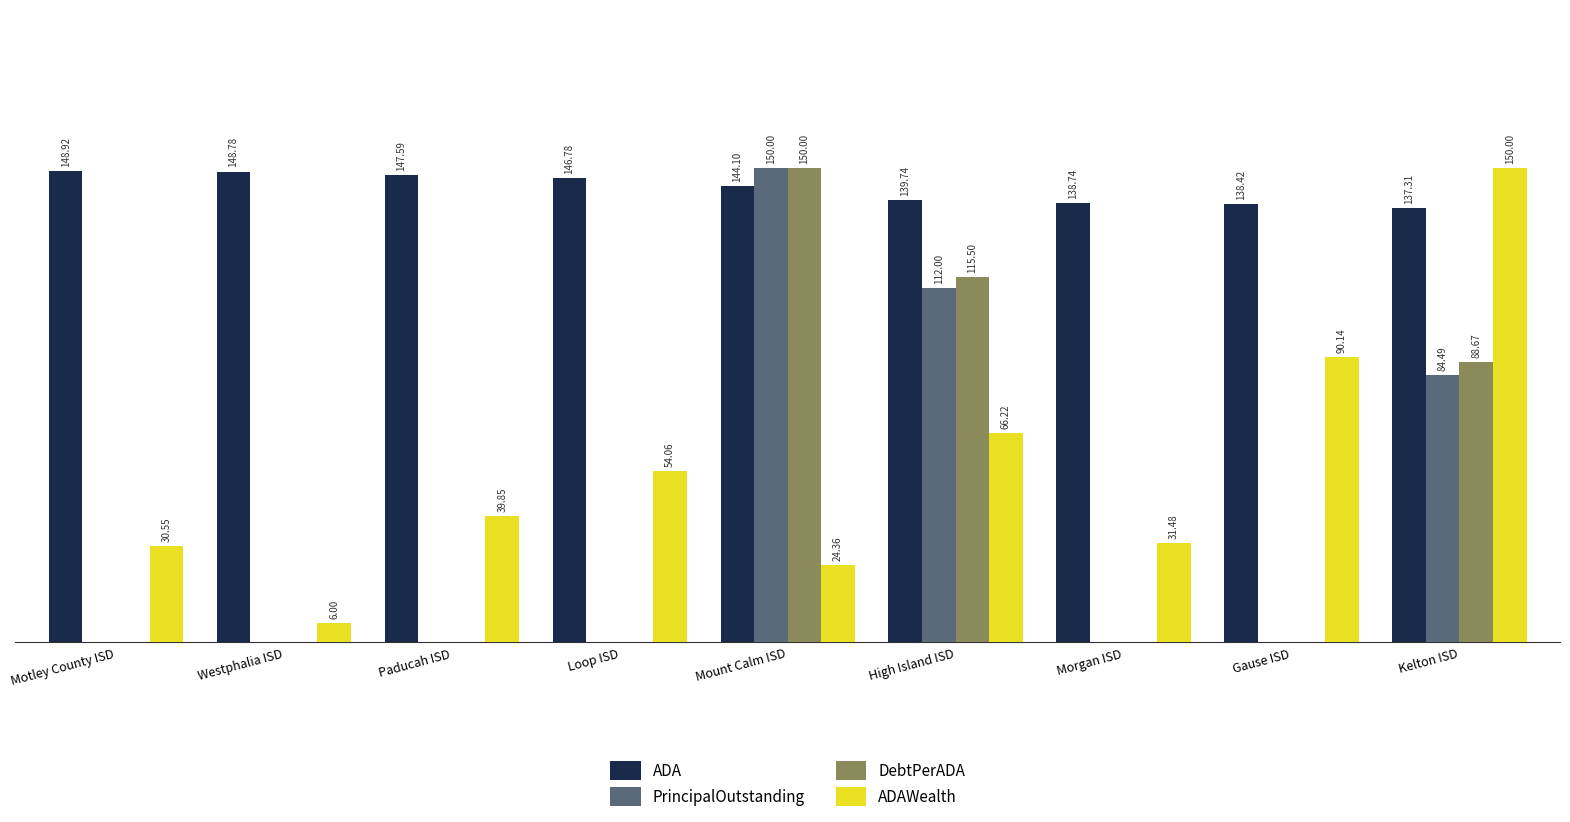

Which category has the highest value in the PrincipalOutstanding series?

Mount Calm ISD